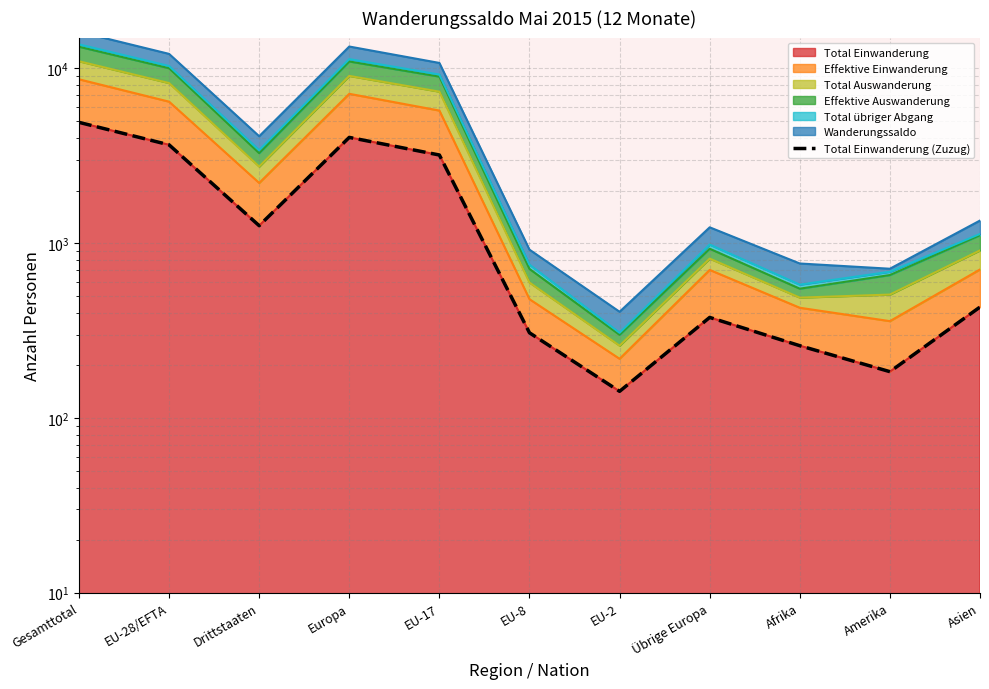

How many interior local peaks (higher than both neighbors) does the data have?

2